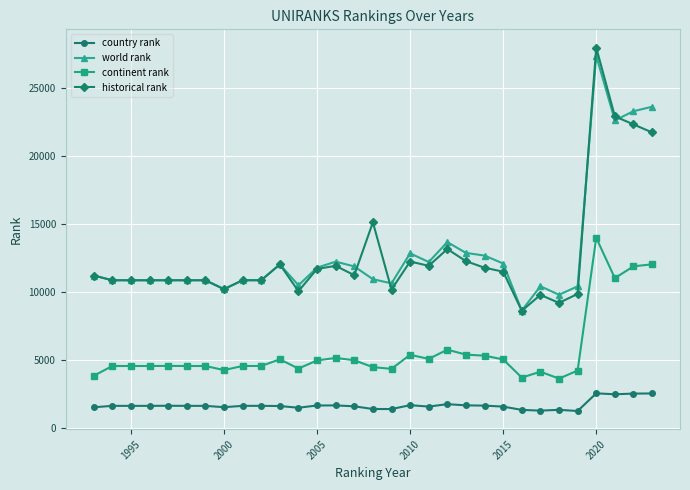

What is the value of the continent rank point at the 13th from the left?

4977.0